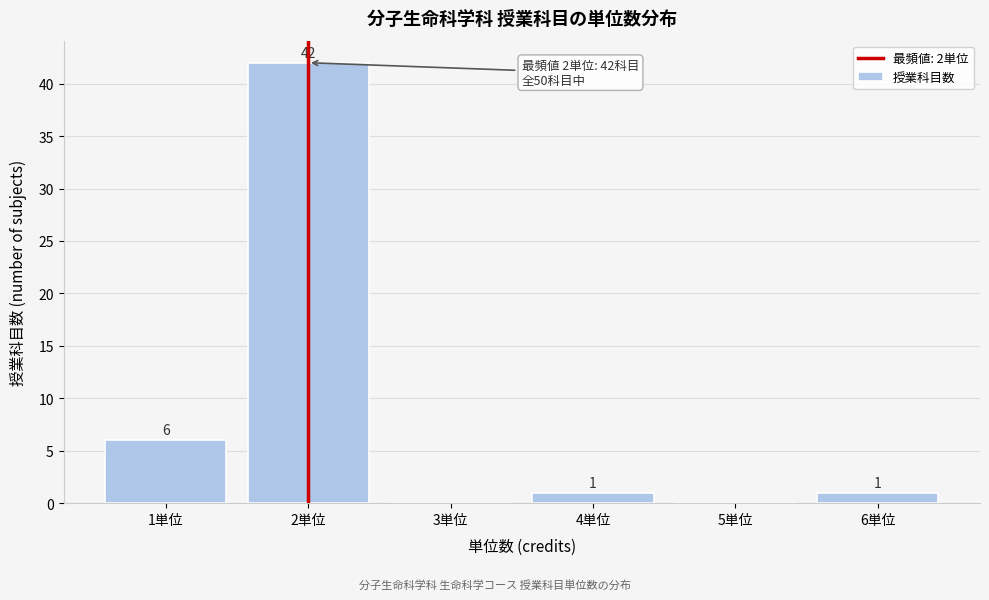

Over which range of the x-axis is the bar tallest?

1.5 to 2.5